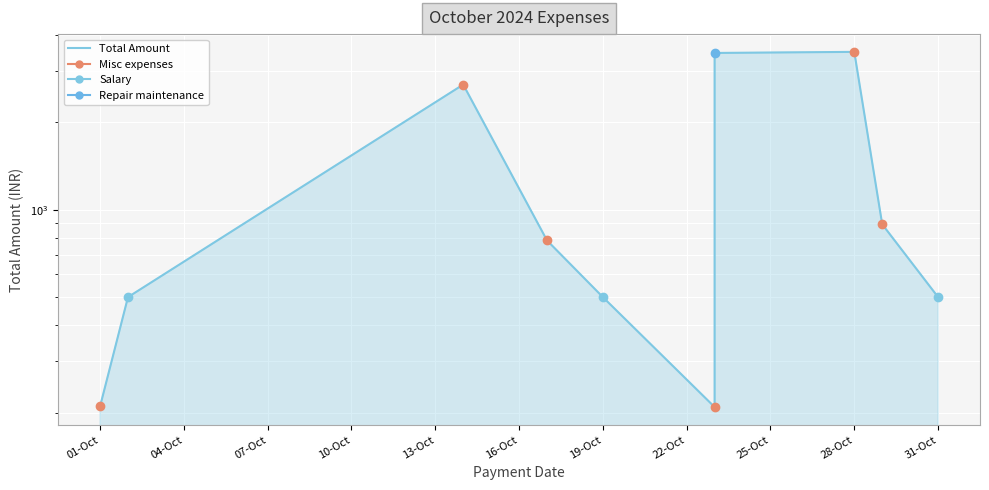

Count the number of data series in this chart.

1